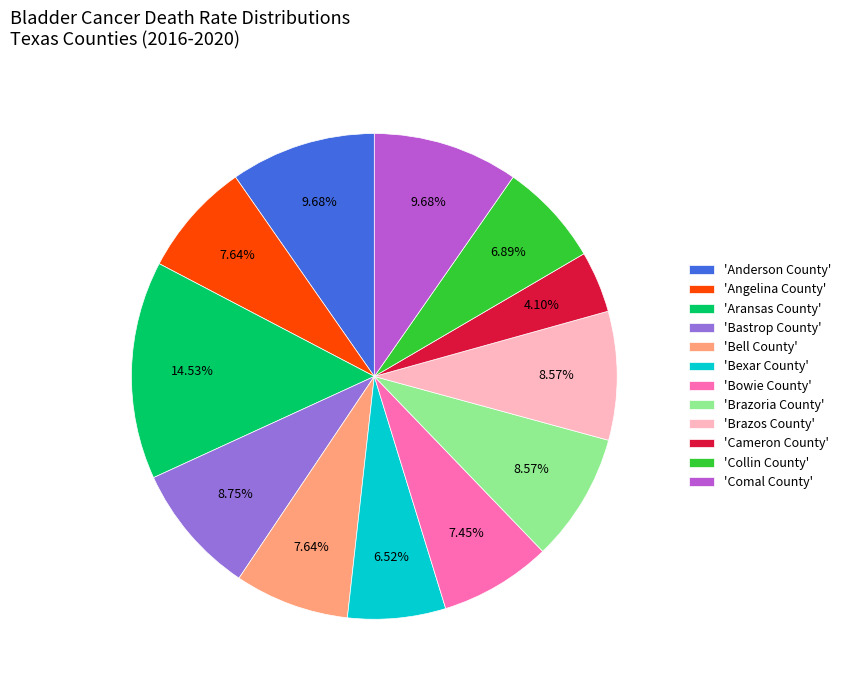

Which has a higher value, 'Bexar County' or 'Aransas County'?

'Aransas County'